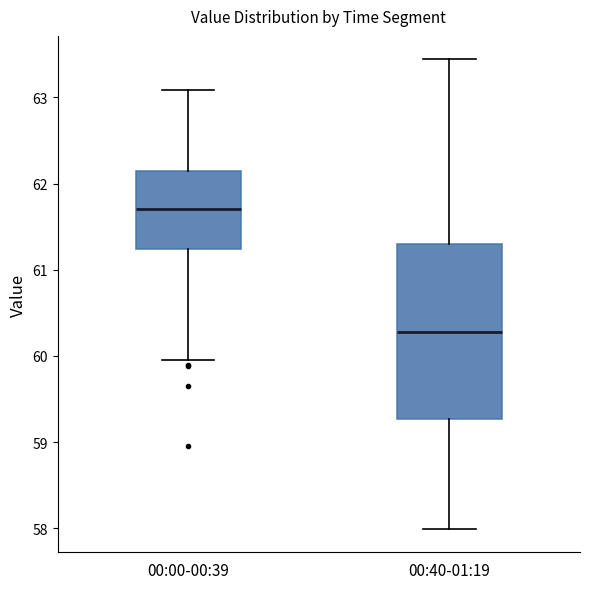

Which box is the tallest, from its lower edge to its upper edge?

00:40-01:19